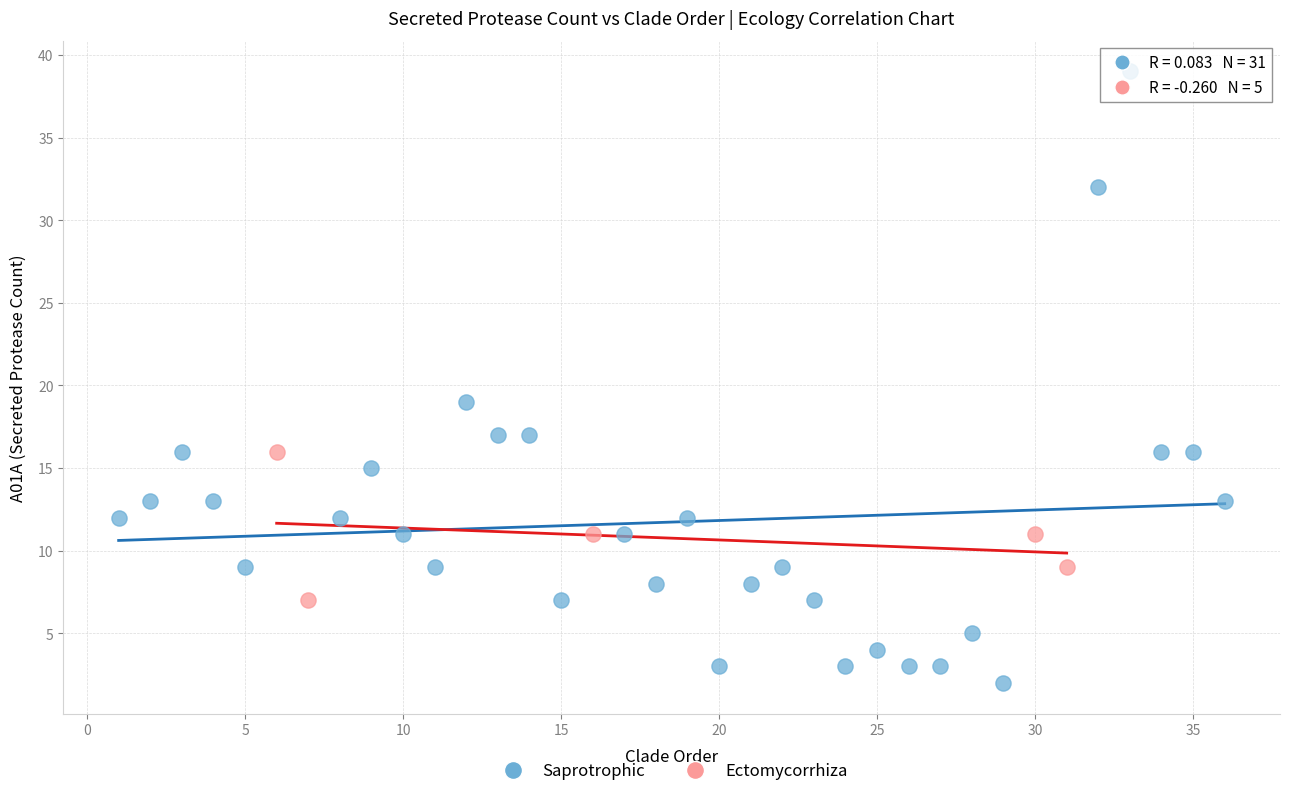

Which series has the largest Y range (max minus min)?

Saprotrophic